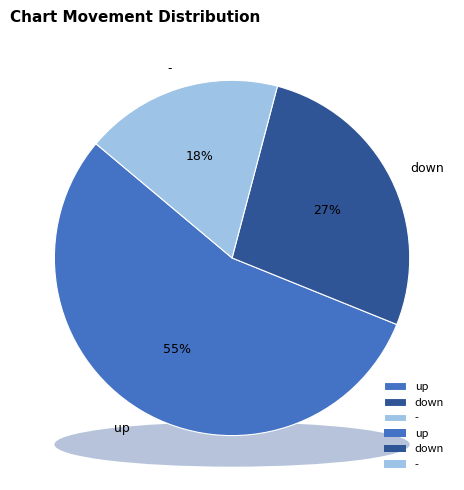

To the nearest percent, what is the average slice percentage?

33%